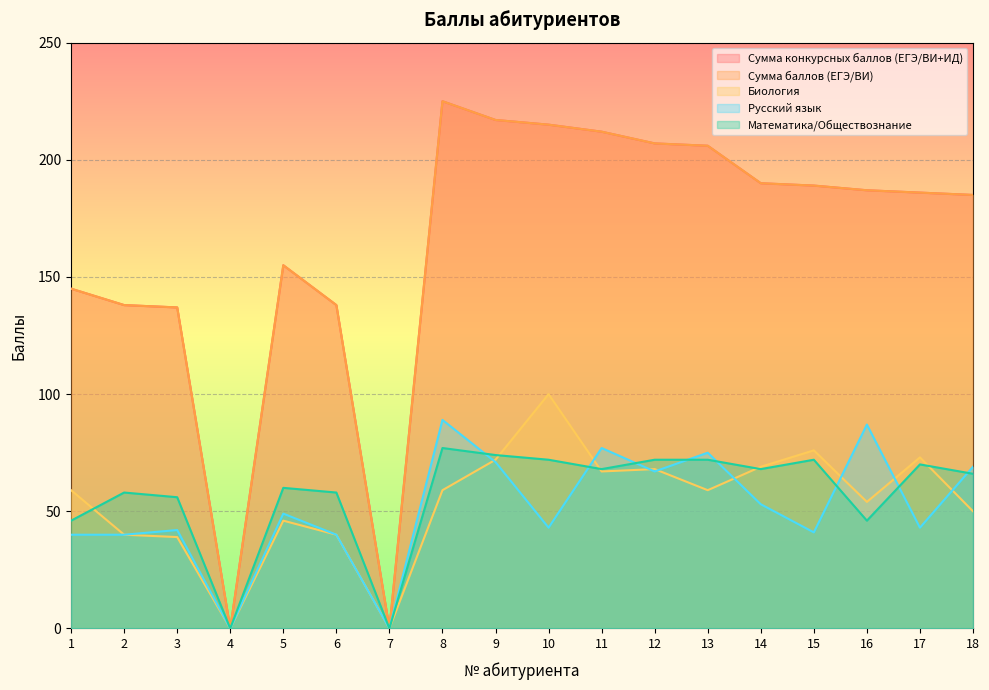

What is the total value across all series at 5?

465